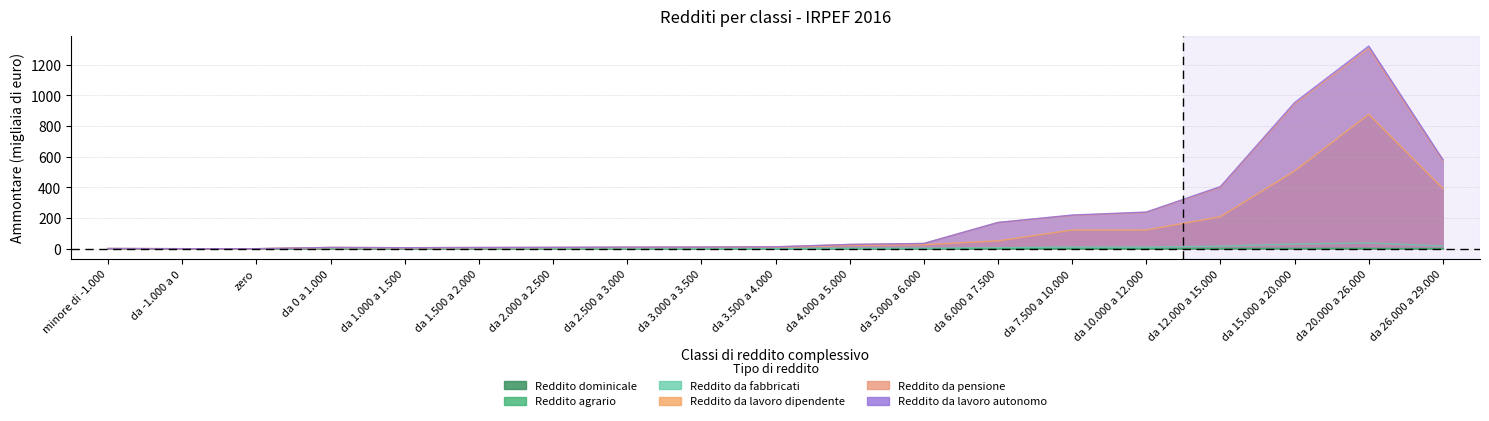

Reading left to right, extract all data points from this chart.

Reddito dominicale (Ammontare): minore di -1.000=0.0	da -1.000 a 0=0.0	zero=0.0	da 0 a 1.000=0.4	da 1.000 a 1.500=0.2	da 1.500 a 2.000=0.2	da 2.000 a 2.500=0.2	da 2.500 a 3.000=0.1	da 3.000 a 3.500=0.1	da 3.500 a 4.000=0.1	da 4.000 a 5.000=0.2	da 5.000 a 6.000=0.2	da 6.000 a 7.500=0.4	da 7.500 a 10.000=0.7	da 10.000 a 12.000=0.6	da 12.000 a 15.000=0.7	da 15.000 a 20.000=1.0	da 20.000 a 26.000=0.9	da 26.000 a 29.000=0.3
Reddito agrario (Ammontare): minore di -1.000=0.0	da -1.000 a 0=0.0	zero=0.0	da 0 a 1.000=0.8	da 1.000 a 1.500=0.4	da 1.500 a 2.000=0.4	da 2.000 a 2.500=0.3	da 2.500 a 3.000=0.3	da 3.000 a 3.500=0.3	da 3.500 a 4.000=0.2	da 4.000 a 5.000=0.4	da 5.000 a 6.000=0.4	da 6.000 a 7.500=0.8	da 7.500 a 10.000=1.3	da 10.000 a 12.000=1.1	da 12.000 a 15.000=1.5	da 15.000 a 20.000=2.0	da 20.000 a 26.000=1.8	da 26.000 a 29.000=0.7
Reddito da fabbricati (Ammontare): minore di -1.000=0.5	da -1.000 a 0=0.1	zero=0.0	da 0 a 1.000=3.4	da 1.000 a 1.500=1.5	da 1.500 a 2.000=1.4	da 2.000 a 2.500=1.4	da 2.500 a 3.000=1.5	da 3.000 a 3.500=1.5	da 3.500 a 4.000=1.5	da 4.000 a 5.000=3.1	da 5.000 a 6.000=3.4	da 6.000 a 7.500=6.5	da 7.500 a 10.000=11.2	da 10.000 a 12.000=10.5	da 12.000 a 15.000=16.6	da 15.000 a 20.000=30.2	da 20.000 a 26.000=37.3	da 26.000 a 29.000=17.0
Reddito da lavoro dipendente (Ammontare): minore di -1.000=0.9	da -1.000 a 0=0.1	zero=0.0	da 0 a 1.000=7.2	da 1.000 a 1.500=5.3	da 1.500 a 2.000=6.1	da 2.000 a 2.500=7.1	da 2.500 a 3.000=8.0	da 3.000 a 3.500=8.4	da 3.500 a 4.000=9.3	da 4.000 a 5.000=21.4	da 5.000 a 6.000=26.0	da 6.000 a 7.500=51.2	da 7.500 a 10.000=121.3	da 10.000 a 12.000=121.8	da 12.000 a 15.000=208.5	da 15.000 a 20.000=506.4	da 20.000 a 26.000=875.4	da 26.000 a 29.000=392.6
Reddito da lavoro autonomo (Ammontare): minore di -1.000=1.5	da -1.000 a 0=0.2	zero=0.0	da 0 a 1.000=8.5	da 1.000 a 1.500=6.6	da 1.500 a 2.000=8.1	da 2.000 a 2.500=9.0	da 2.500 a 3.000=10.1	da 3.000 a 3.500=10.9	da 3.500 a 4.000=12.2	da 4.000 a 5.000=27.8	da 5.000 a 6.000=34.3	da 6.000 a 7.500=171.2	da 7.500 a 10.000=219.3	da 10.000 a 12.000=238.9	da 12.000 a 15.000=405.0	da 15.000 a 20.000=952.3	da 20.000 a 26.000=1320.0	da 26.000 a 29.000=580.3